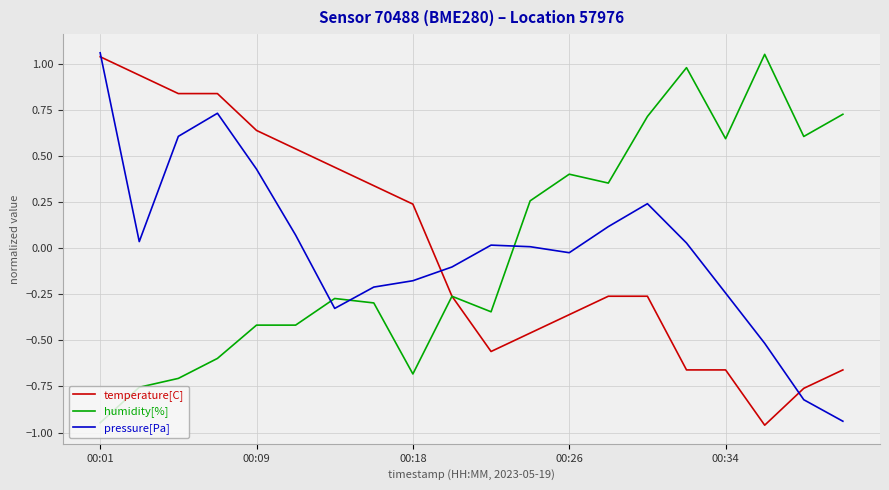

After their last crossing, which series has the higher values: pressure[Pa] or humidity[%]?

humidity[%]